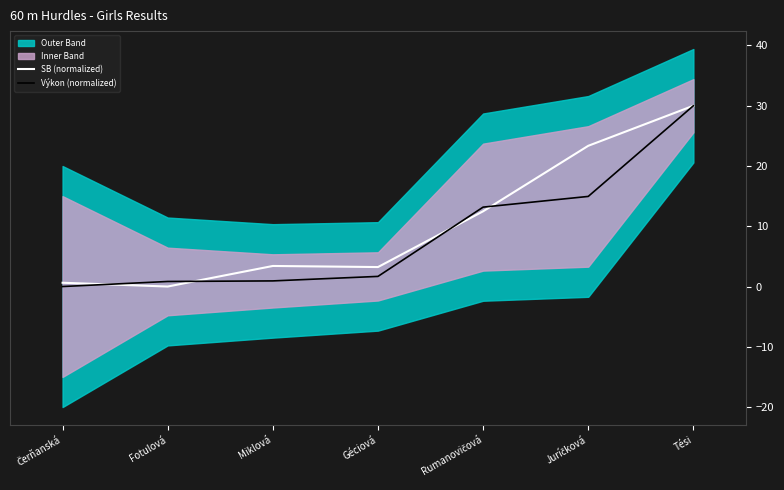

Which category has the lowest value in the Výkon (normalized) series?

Čerňanská